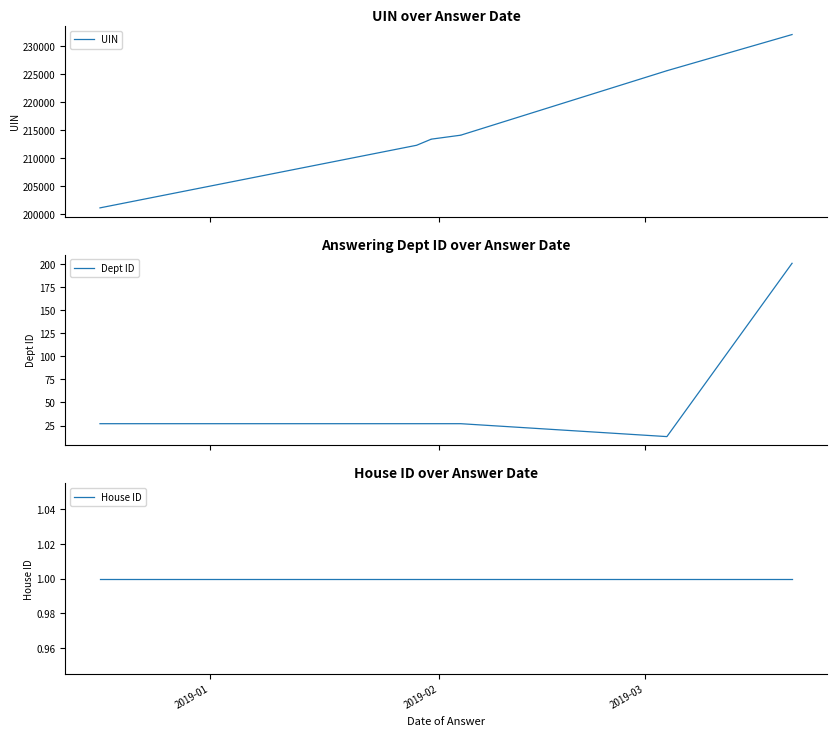

How many data points in Dept ID are less than 27?

2